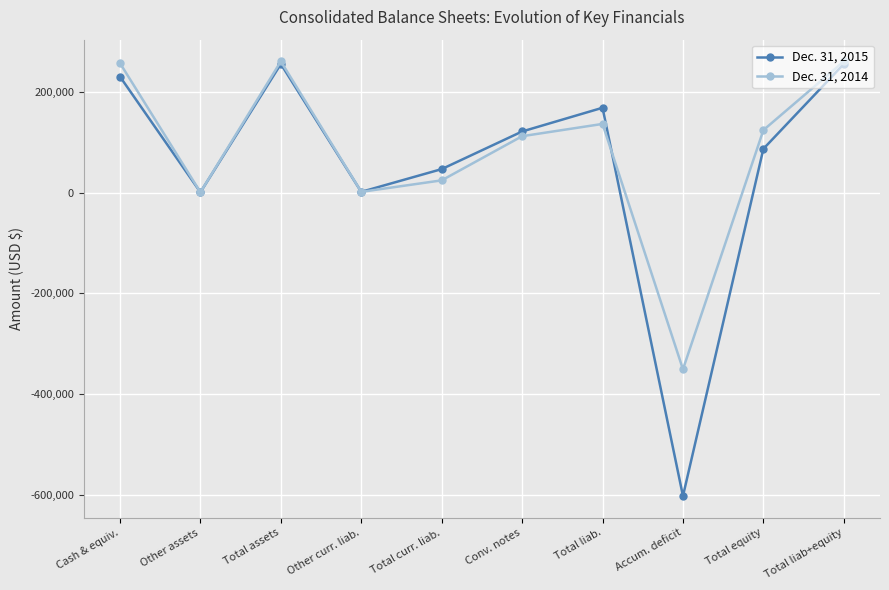

List the series in order of their overall mean, highest first.

Dec. 31, 2014, Dec. 31, 2015